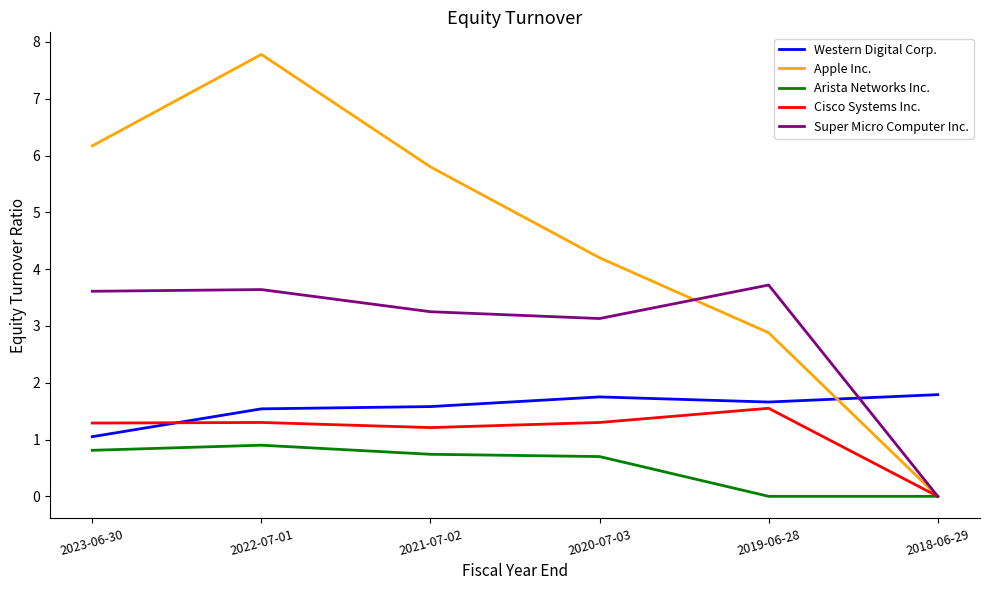

At which category is the sum across all series the highest?

2022-07-01